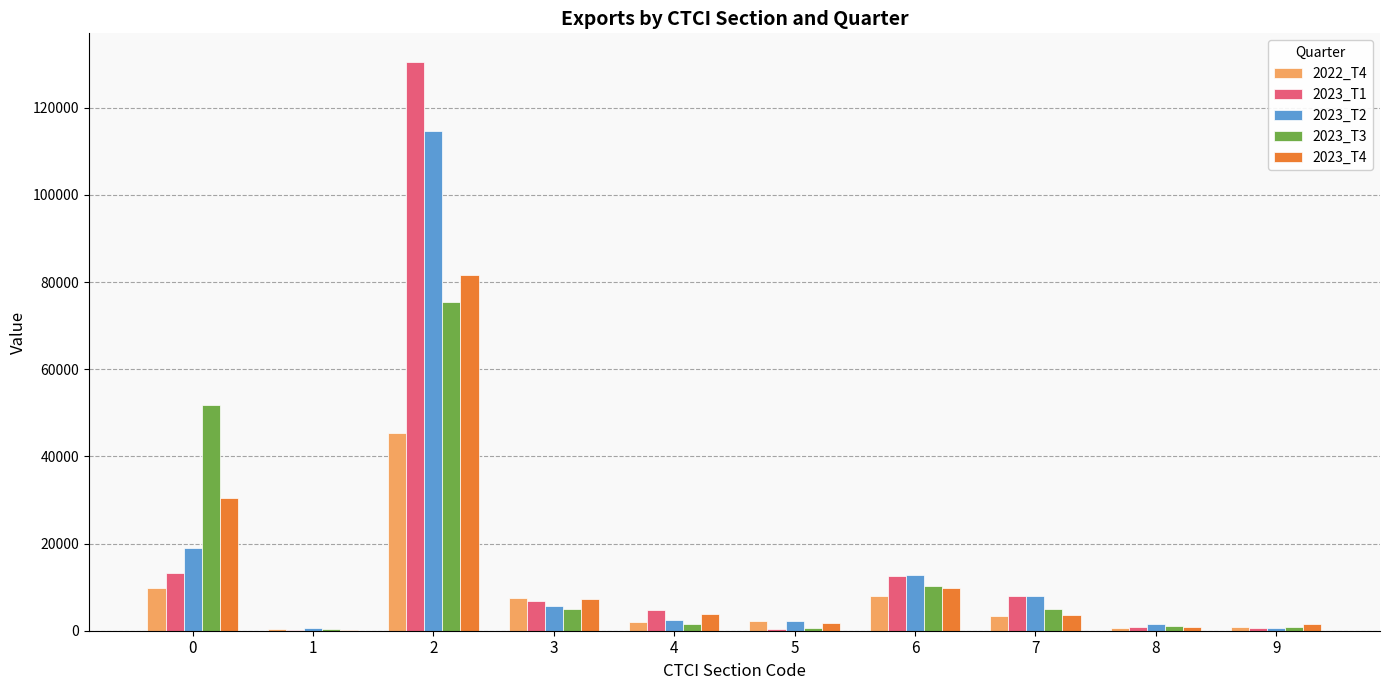

Between 2 and 3, which series saw the biggest shift?

2023_T1